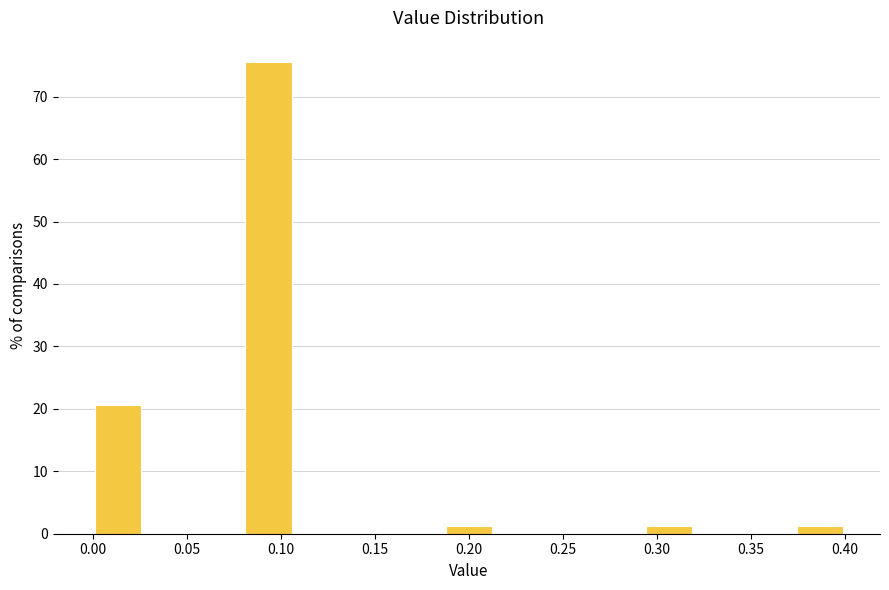

Which range on the x-axis has the tallest bar?

0.080 to 0.105